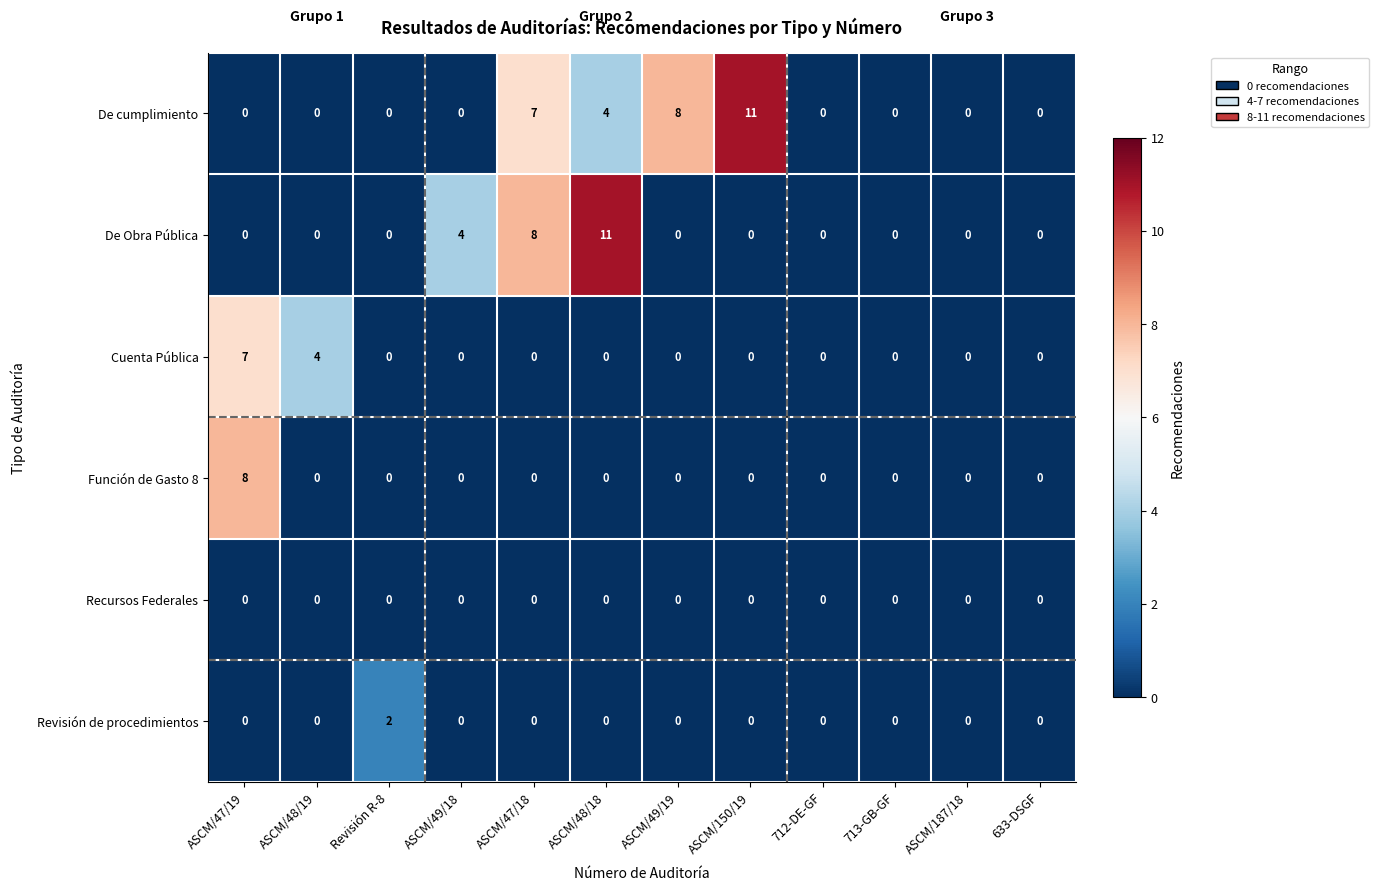

Where is Cuenta Pública nearest to the value 3?

ASCM/48/19